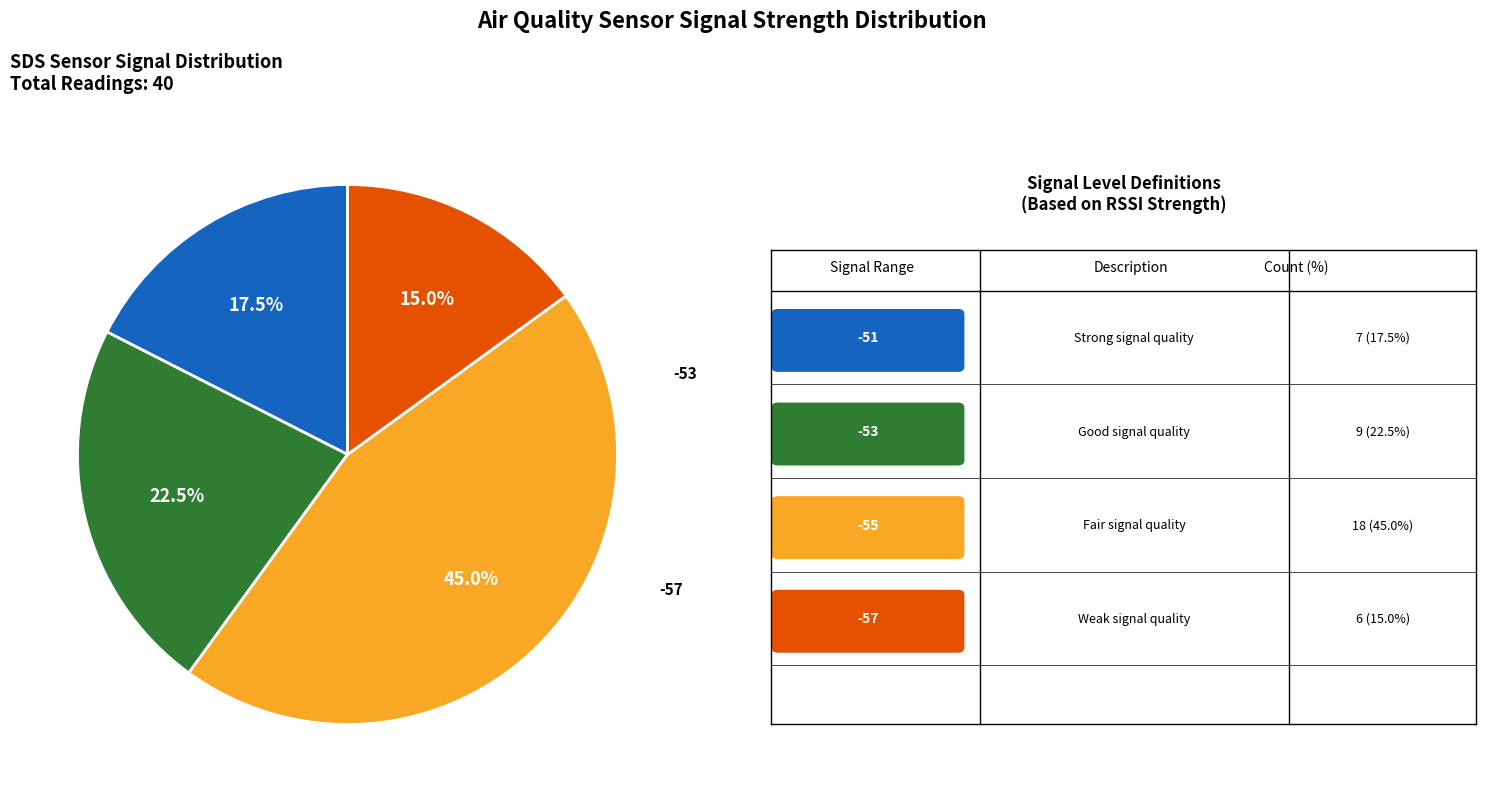

To the nearest percent, what is the average slice percentage?

25%